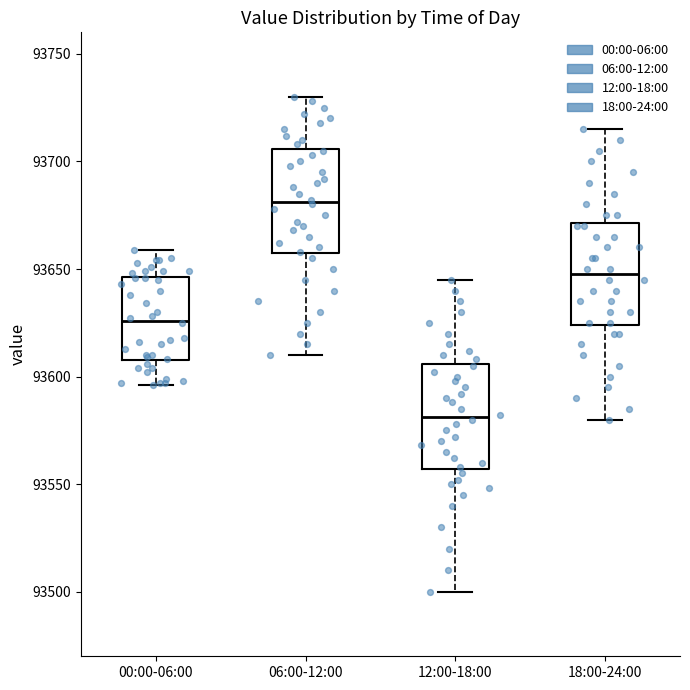

Which box's median line is the highest?

06:00-12:00